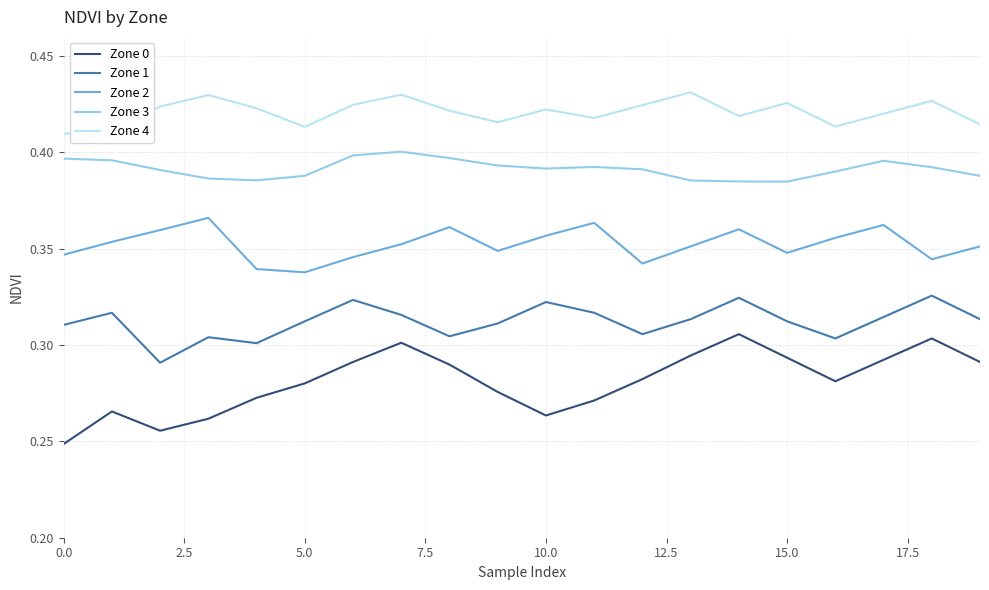

Which series has the largest total across all categories?

Zone 4